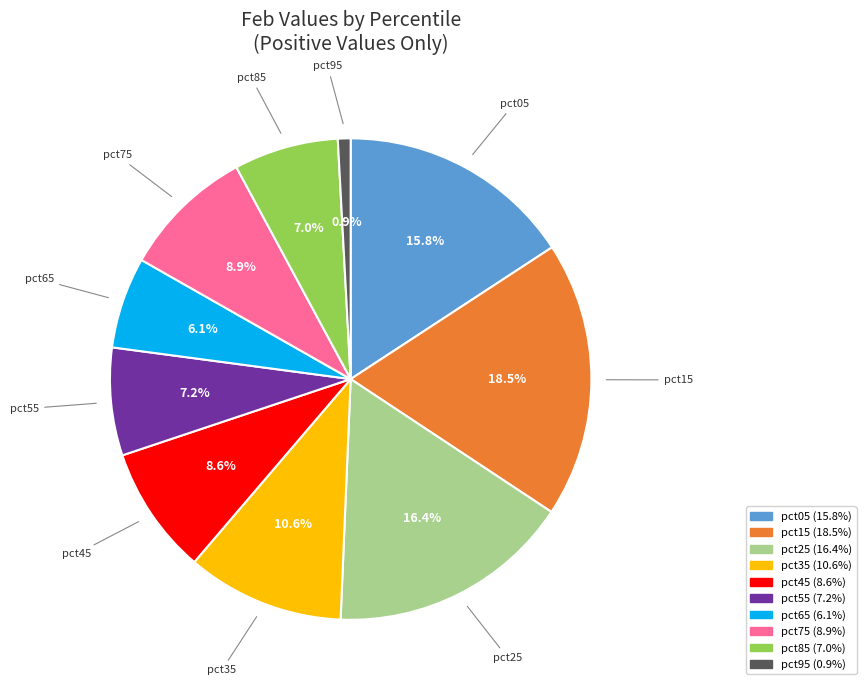

Does any single category account for the majority?

No